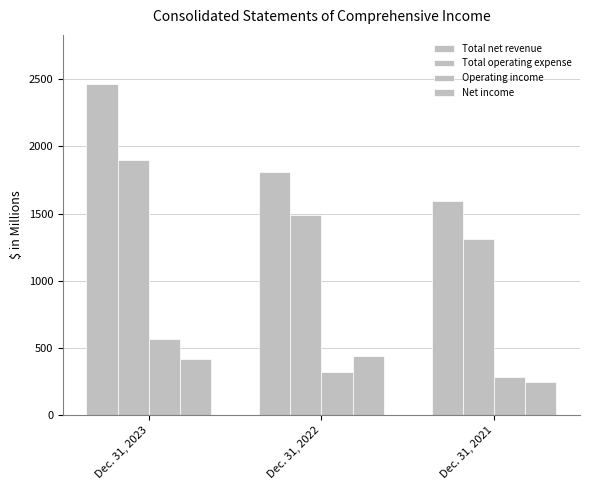

How many data points in Net income are above 417?

2